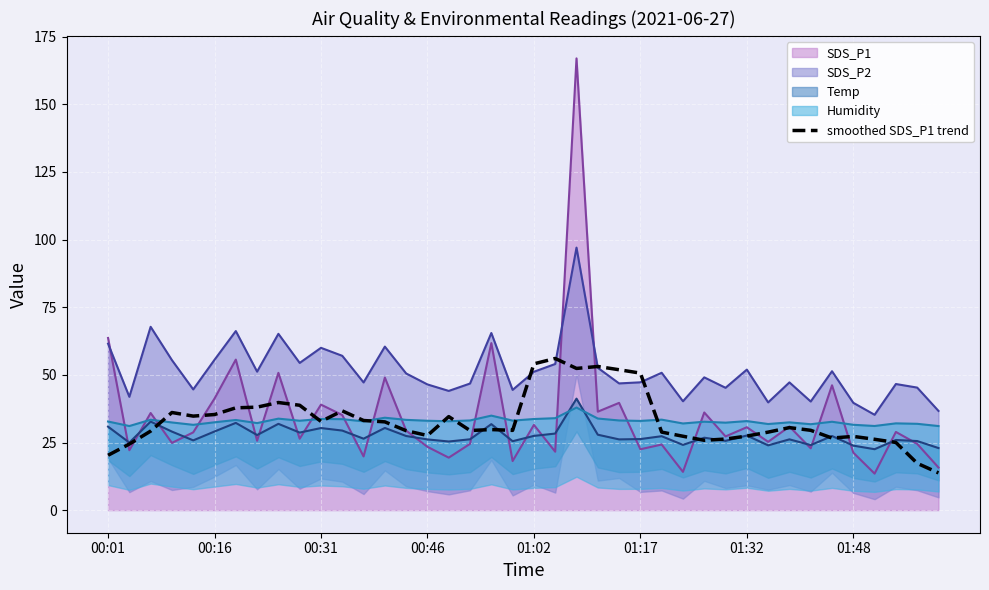

Count the number of categories in the chart.

40